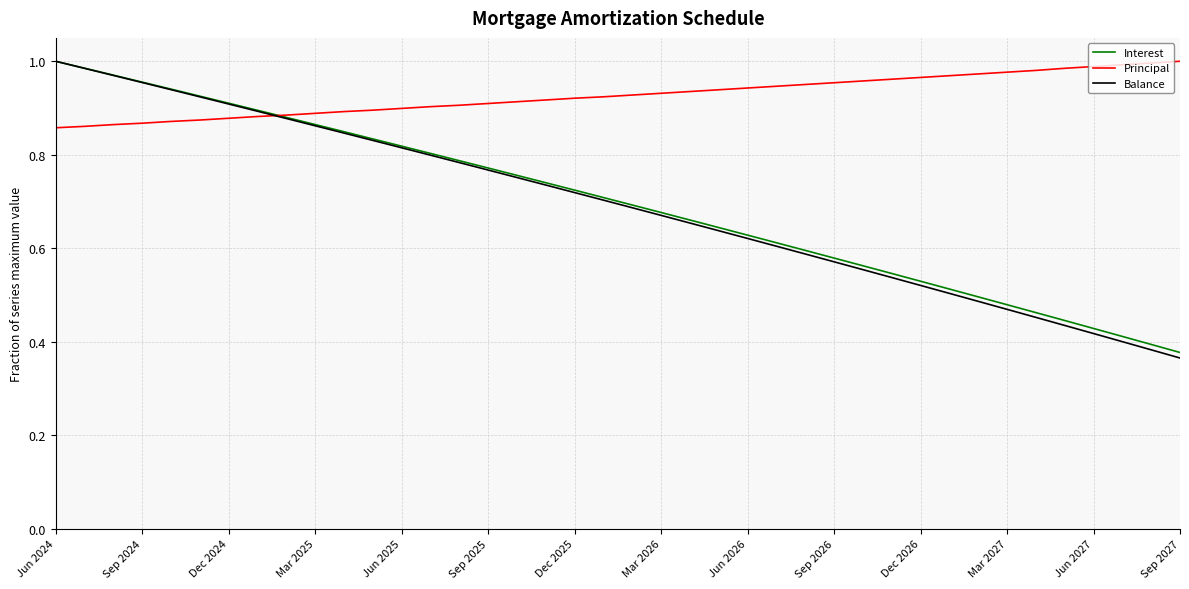

How many lines are shown in the chart?

3